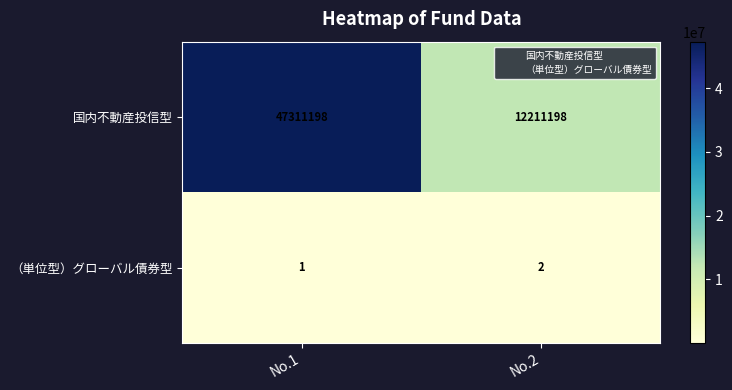

How many data points does each series have?

2